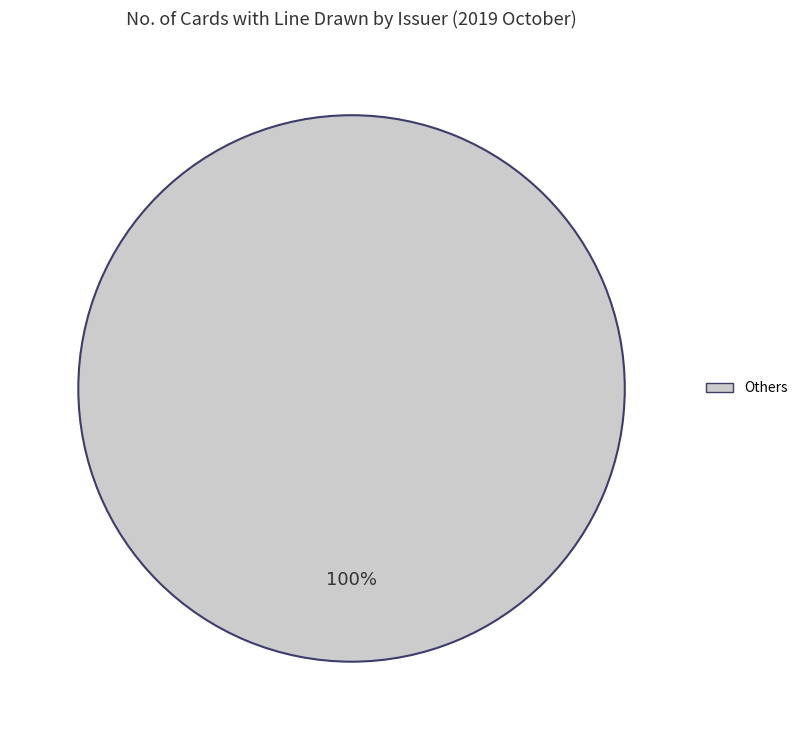

How many segments does this pie chart have?

1